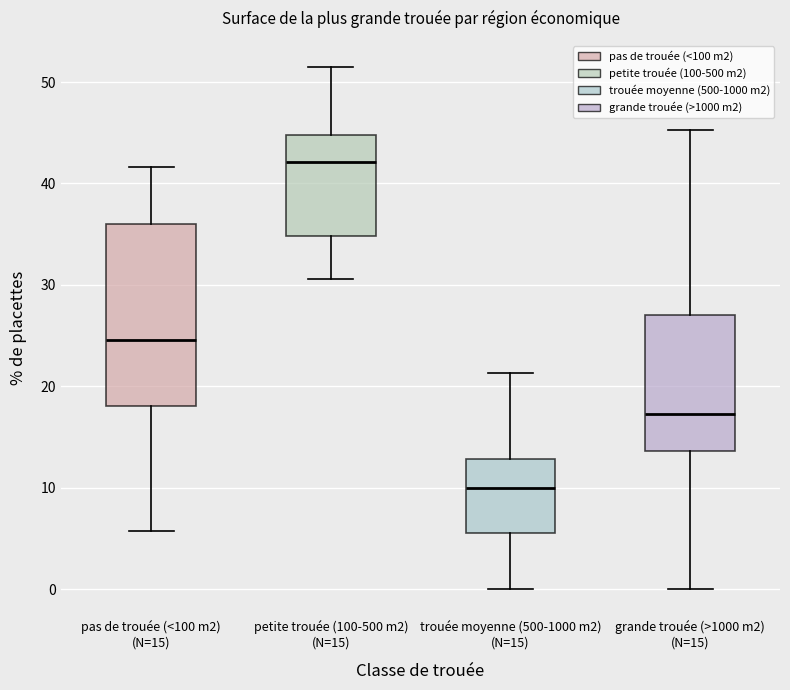

Where is the upper edge of the box for grande trouée (>1000 m2) (N=15) on the y-axis? The values are not printed on the chart, so give them approximately, as read against the axis.

27